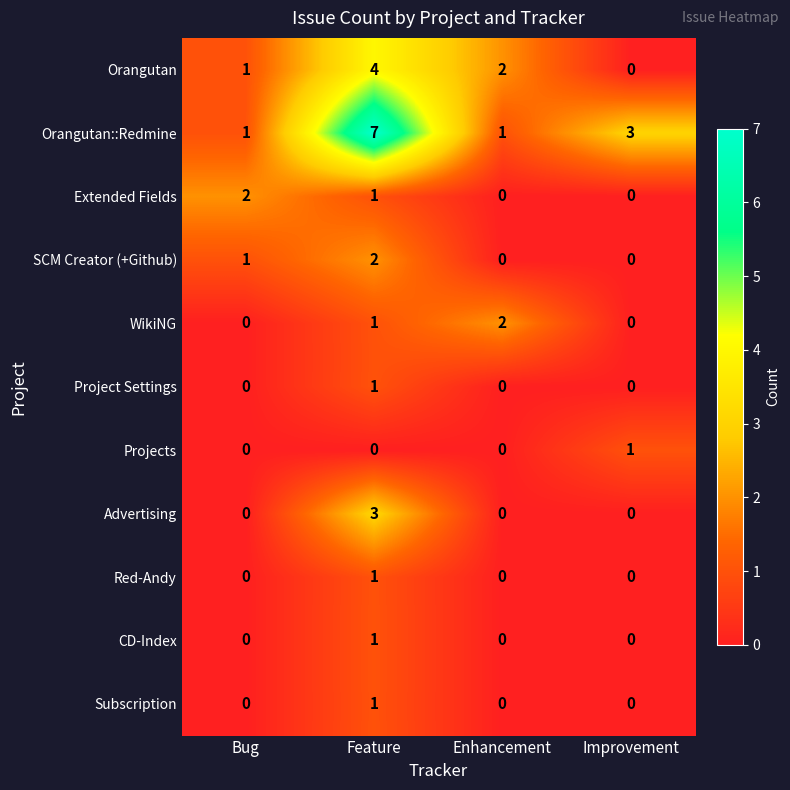

What is the spread (max minus min) of values at Bug?

2